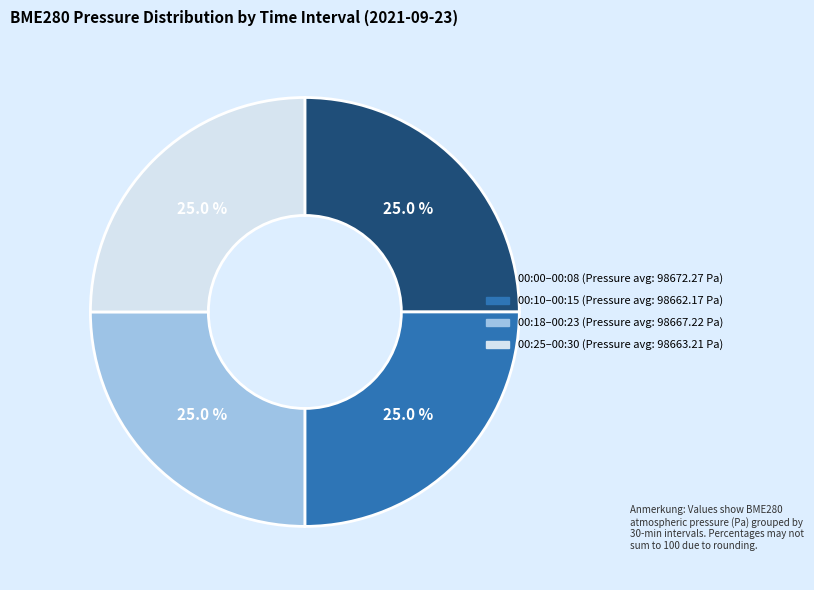

Is there a majority slice in this chart?

No